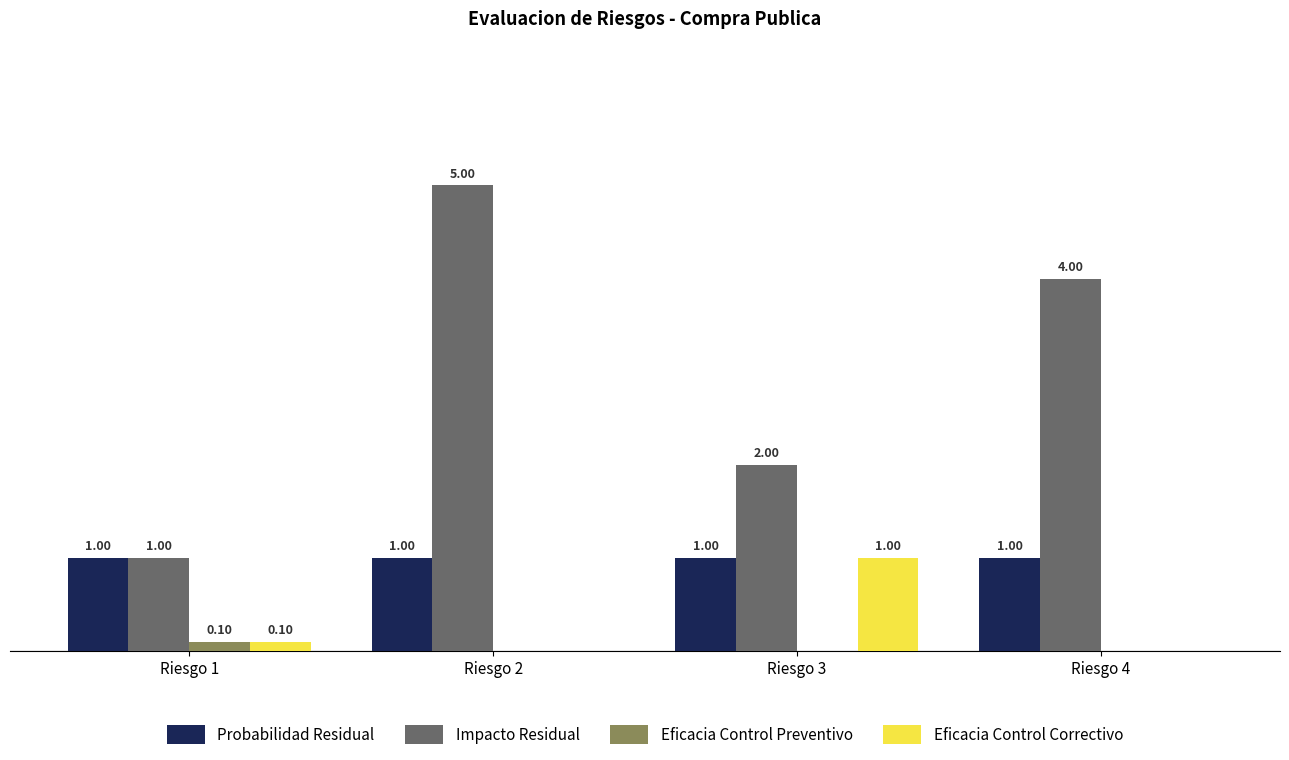

At which category is the sum across all series the highest?

Riesgo 2